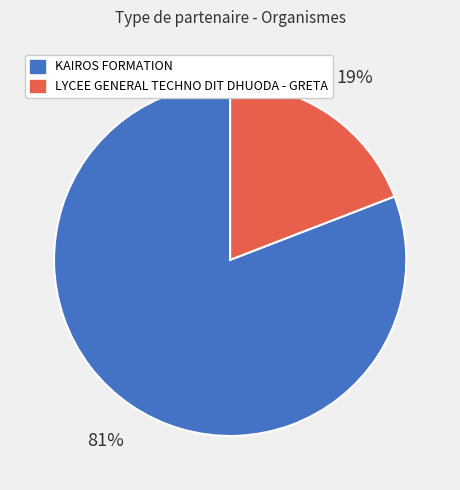

Which slice is the smallest?

LYCEE GENERAL TECHNO DIT DHUODA - GRETA